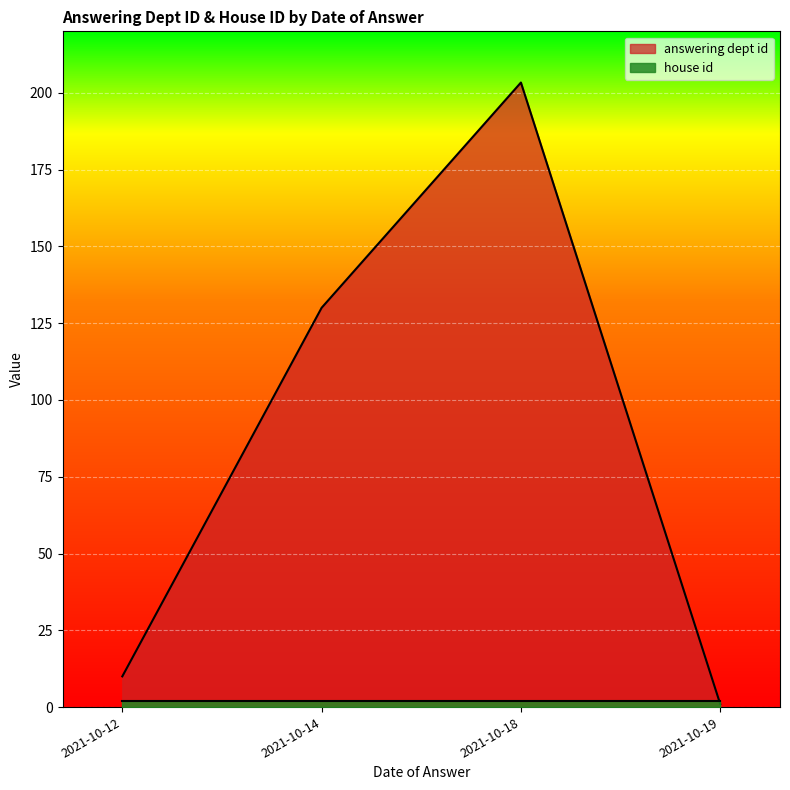

Is it true that house id equals 2 at 2021-10-18?

True